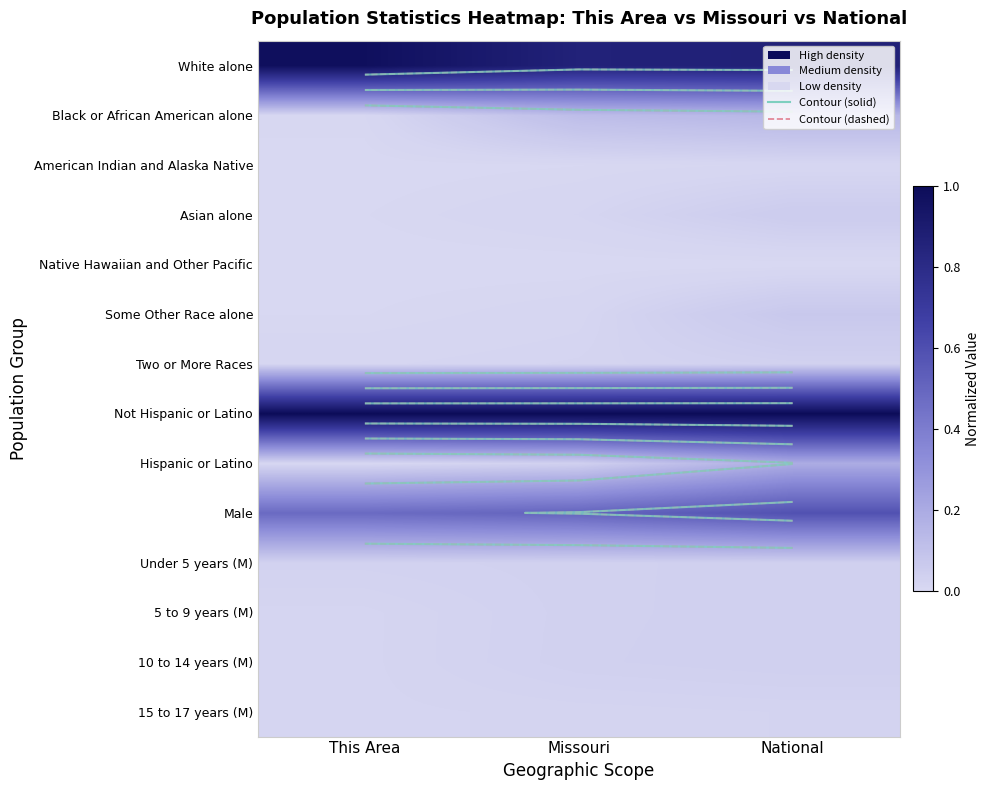

What is the average value of the Not Hispanic or Latino series?

1.0